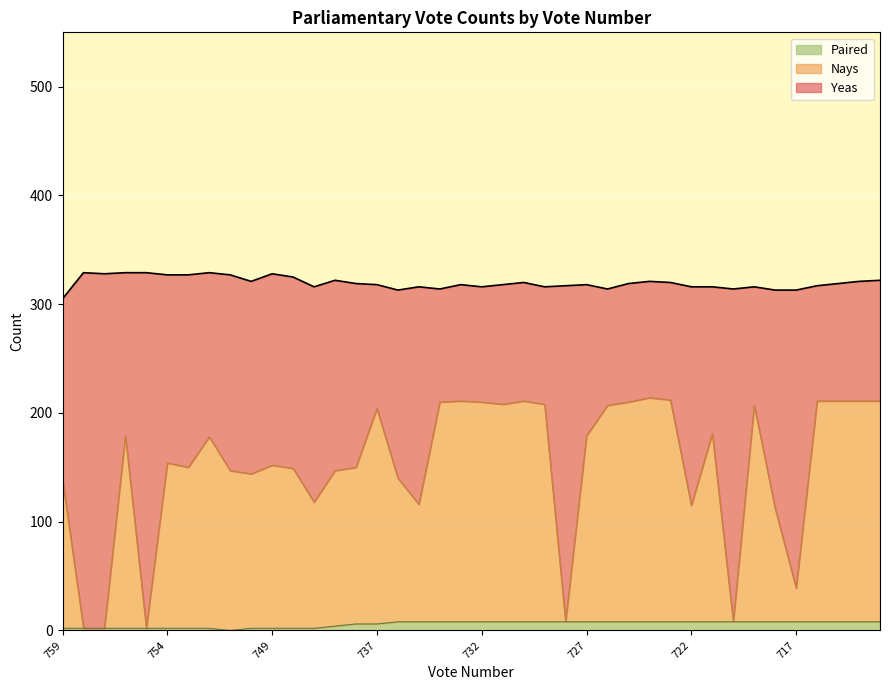

What are all the series names shown in the legend?

Paired, Nays, Yeas